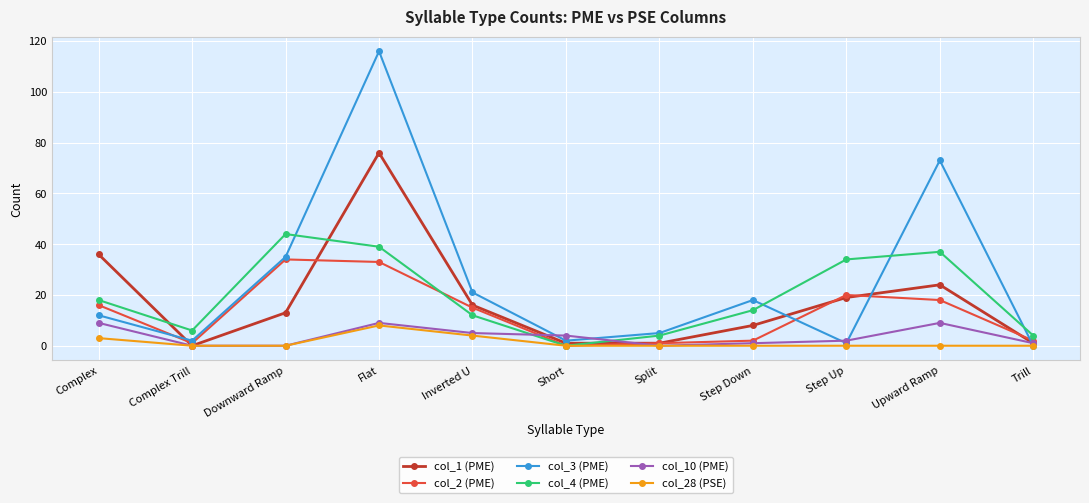

How many data points in col_4 (PME) are less than 14?

5